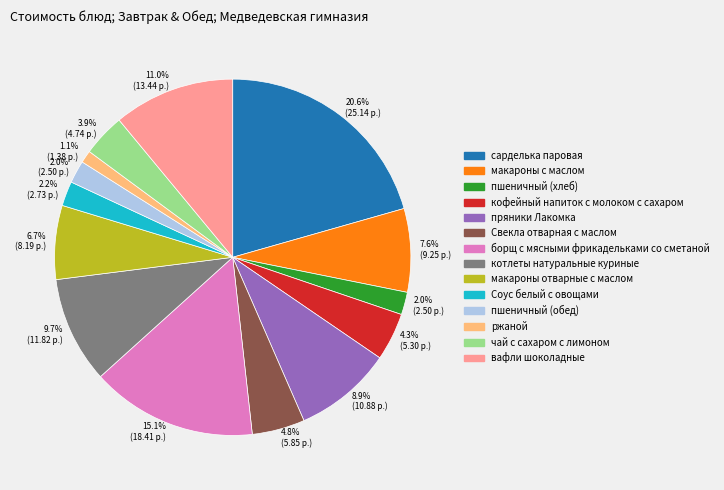

To the nearest percent, what is the average slice percentage?

7%